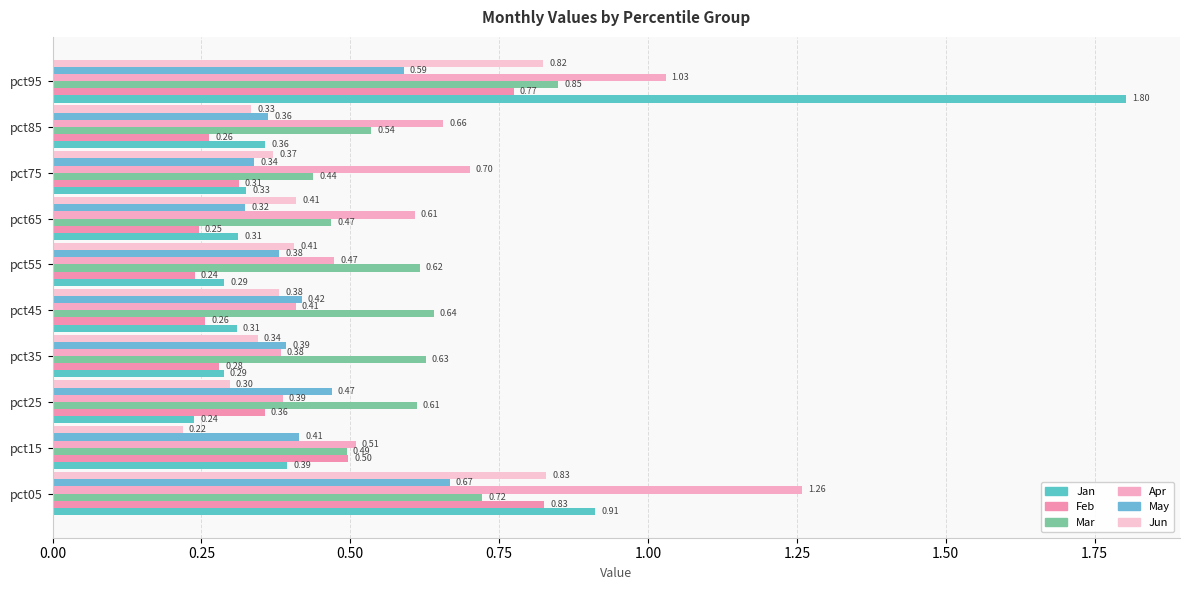

At how many categories does at least one series exceed 0?

10